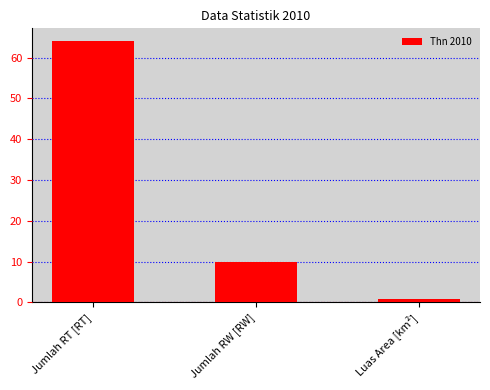

What is the value of the 3rd bar from the left?

0.8